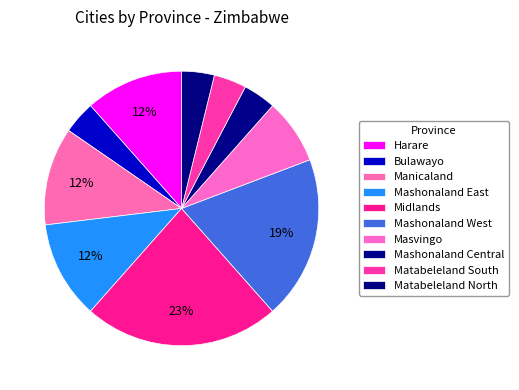

What is the ratio of the value at Manicaland to the value at Mashonaland East?

1.0